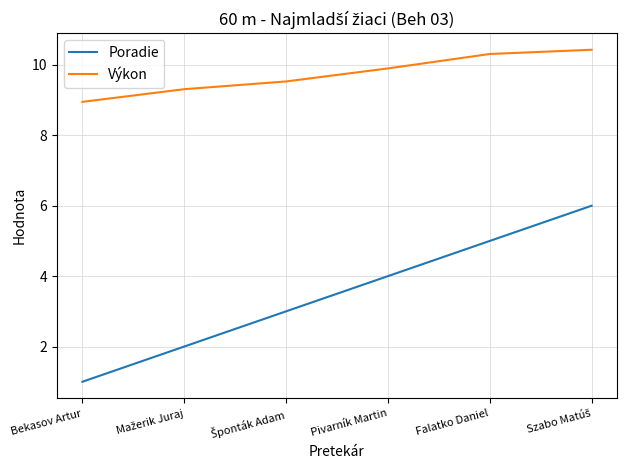

True or false: Výkon has a value of 9.9 at Pivarník Martin.

True